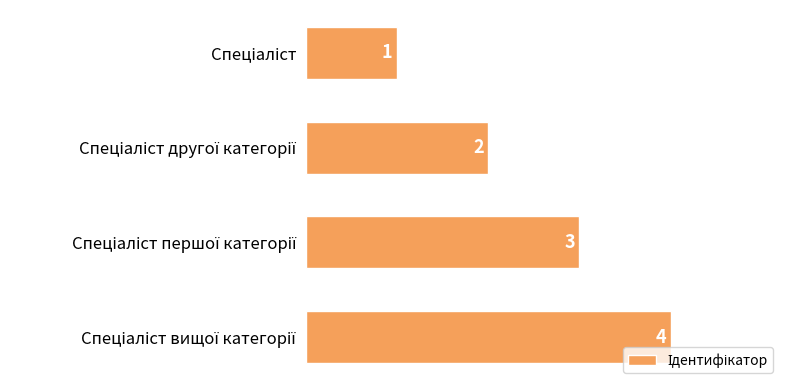

What is the difference between the maximum and minimum values?

3